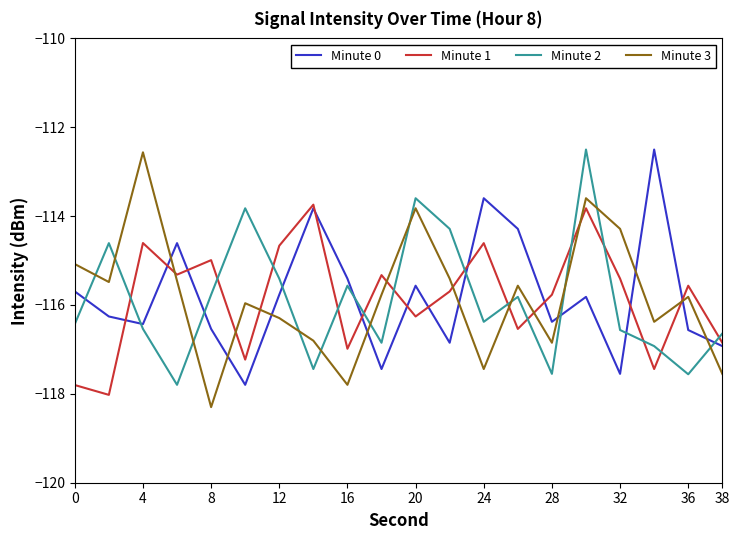

Which series has the largest range (max minus min)?

Minute 3